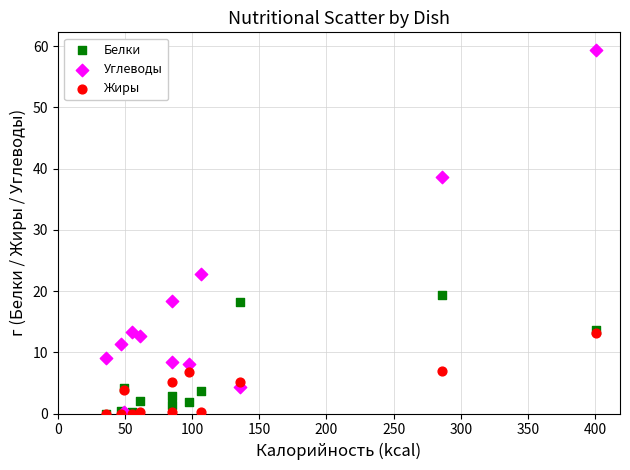

In the Углеводы series, what Y value is closest to 29?

22.8